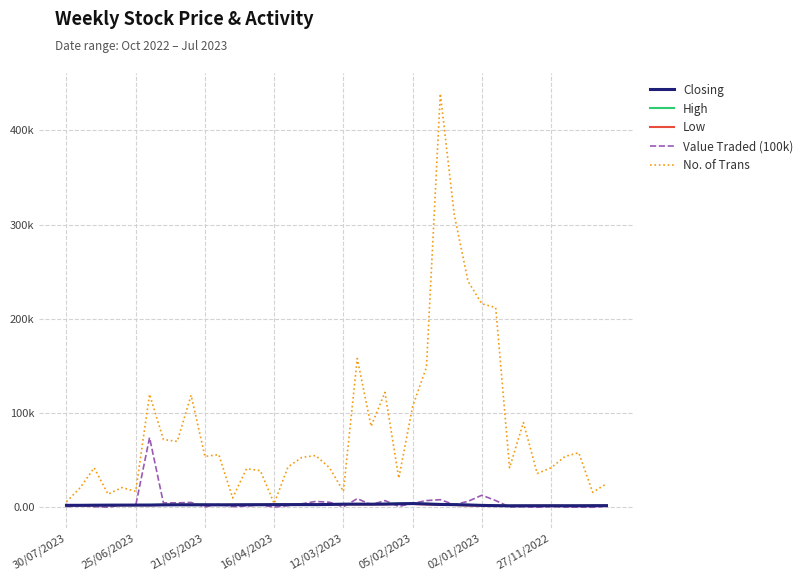

Is this an area chart (filled region under the line)?

No